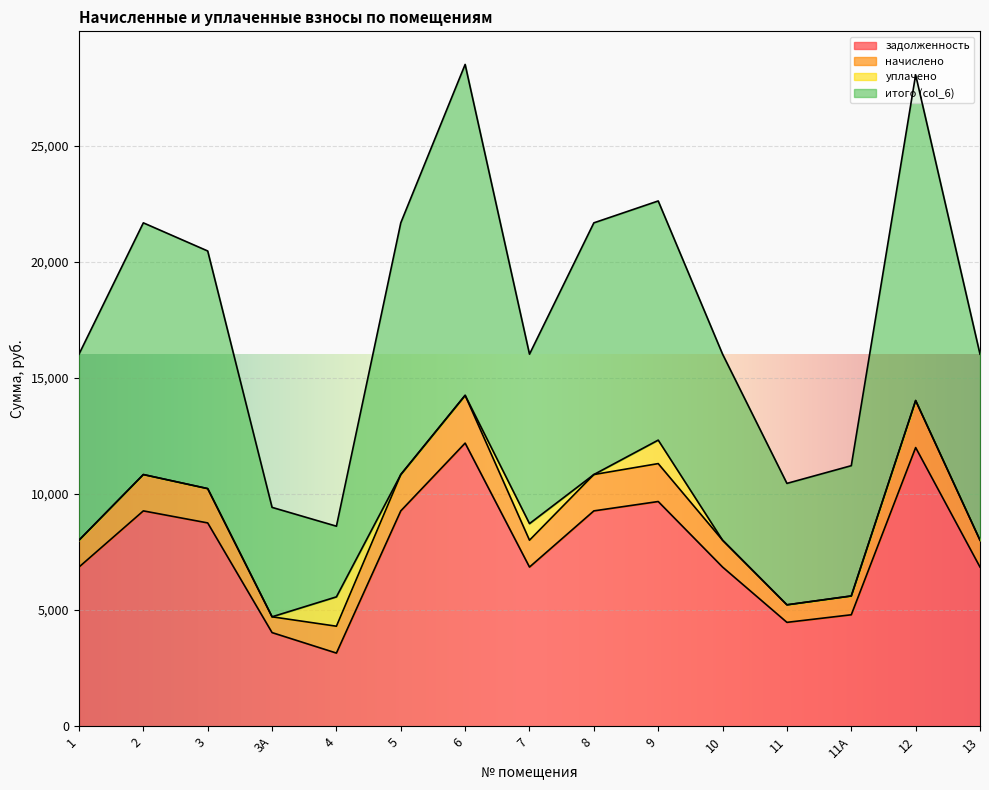

What is the average value of the итого (col_6) series?

8949.0